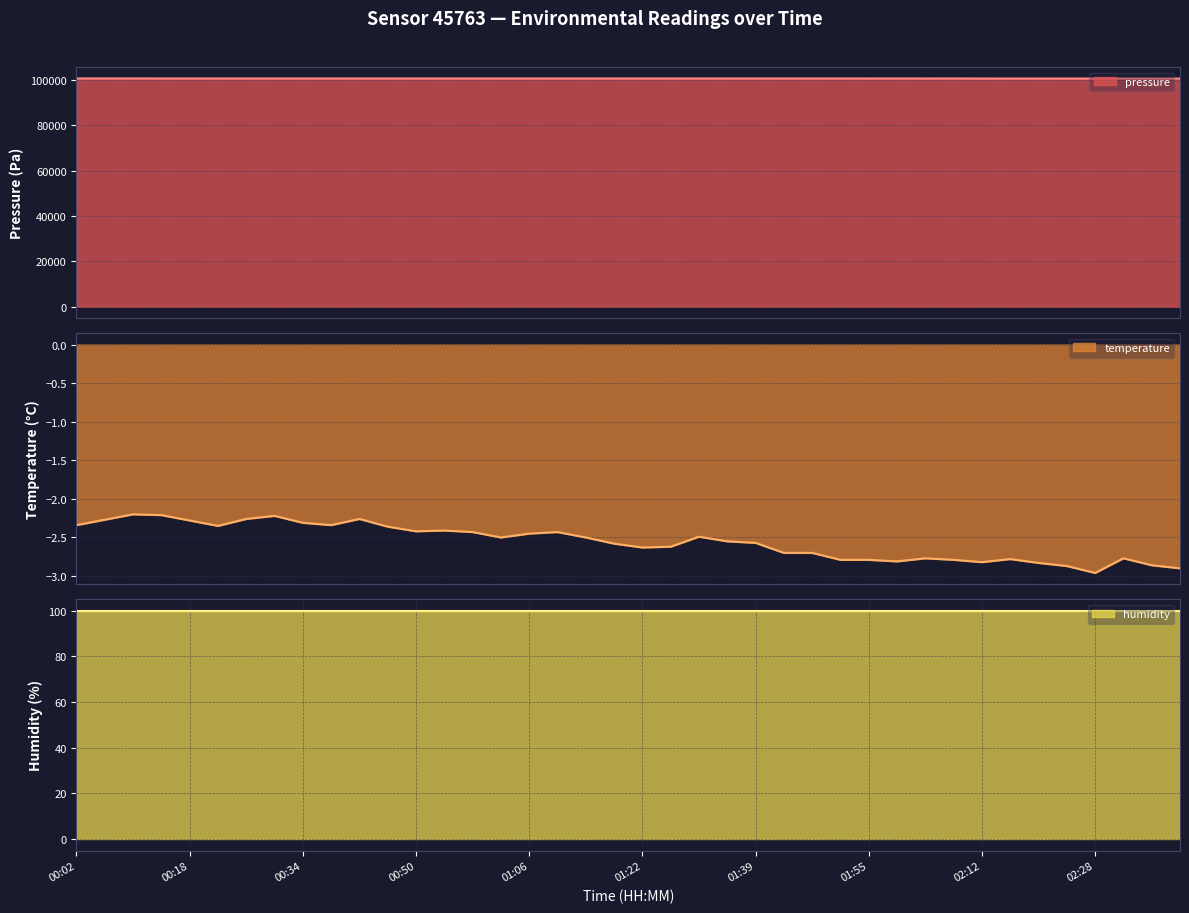

Where is pressure nearest to the value 100687?

01:47